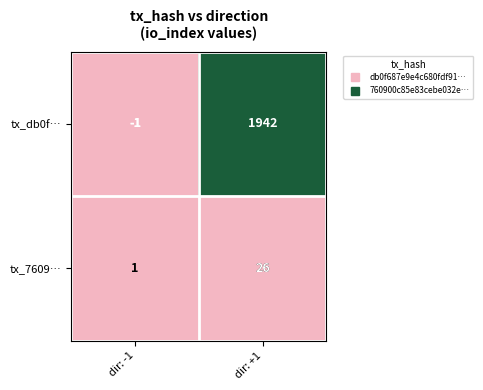

Rank the series by their average value, from lowest to highest.

tx_7609…, tx_db0f…